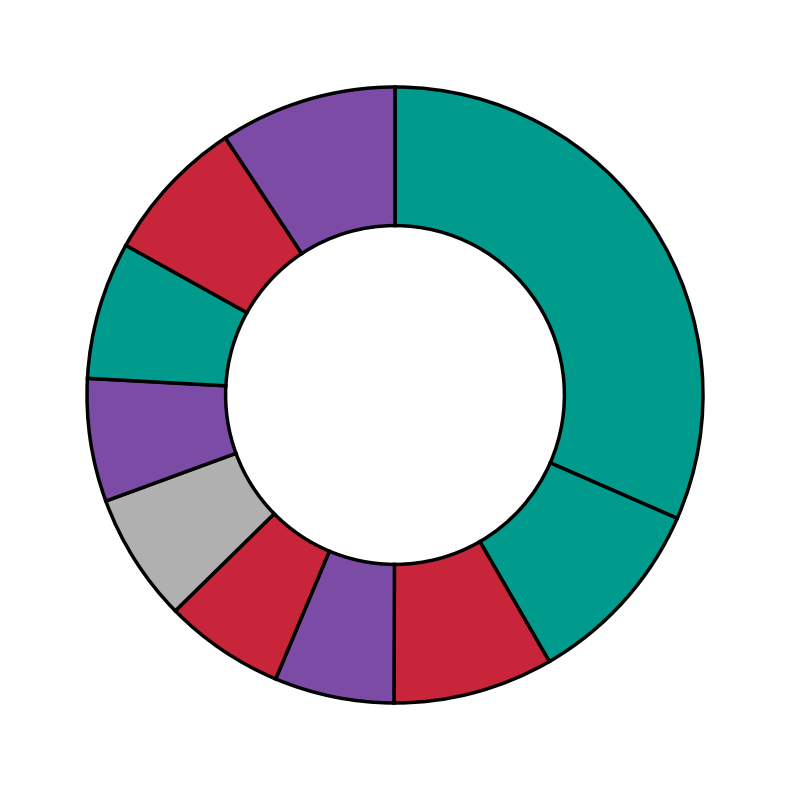

How many slices are in this pie chart?

10